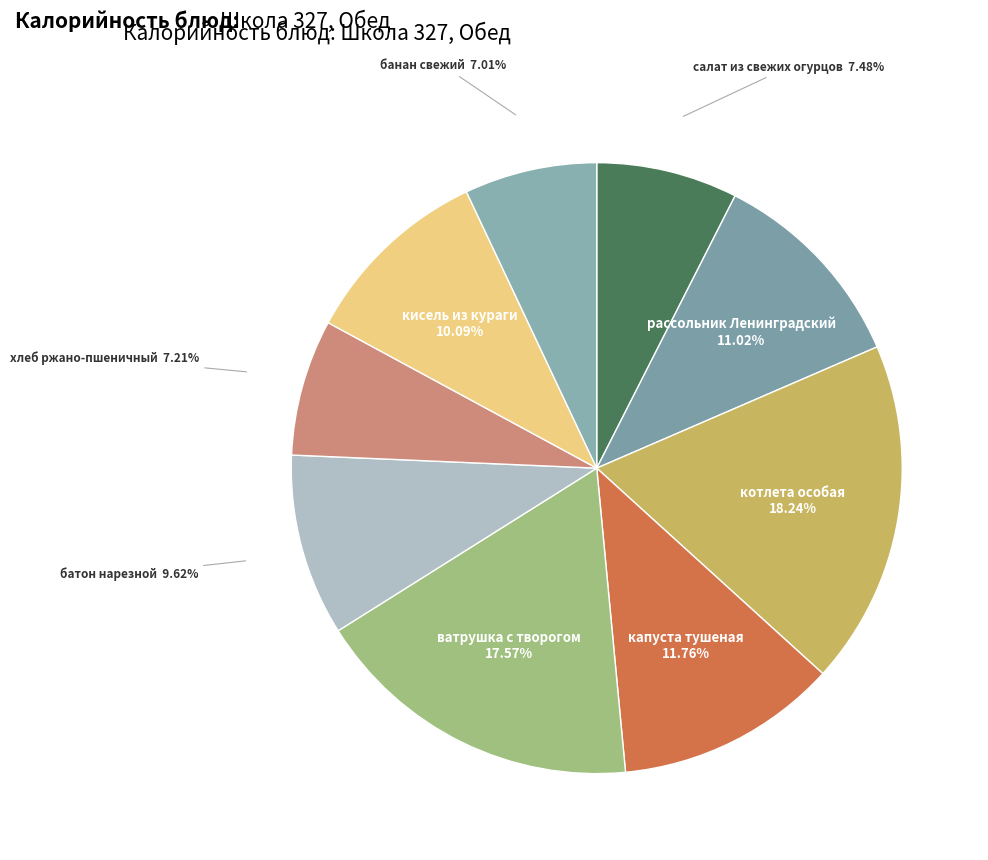

What is the largest slice in the pie chart?

котлета особая